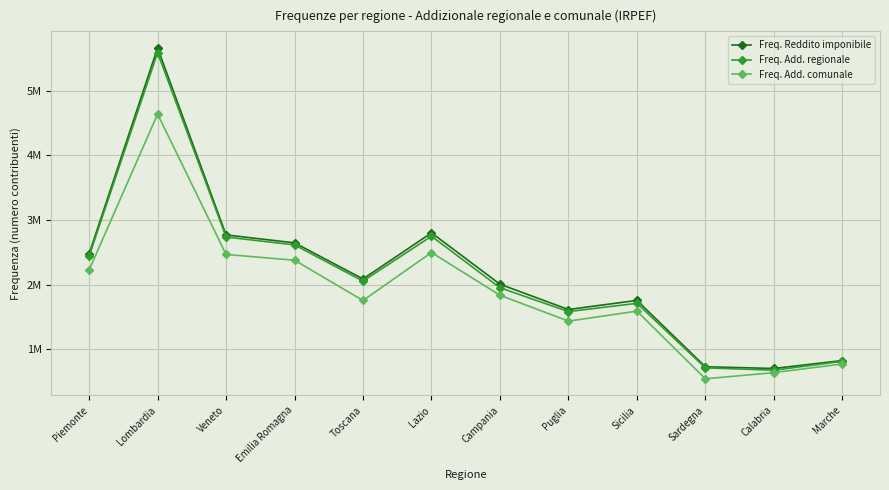

True or false: Freq. Add. regionale and Freq. Reddito imponibile cross at least once.

False